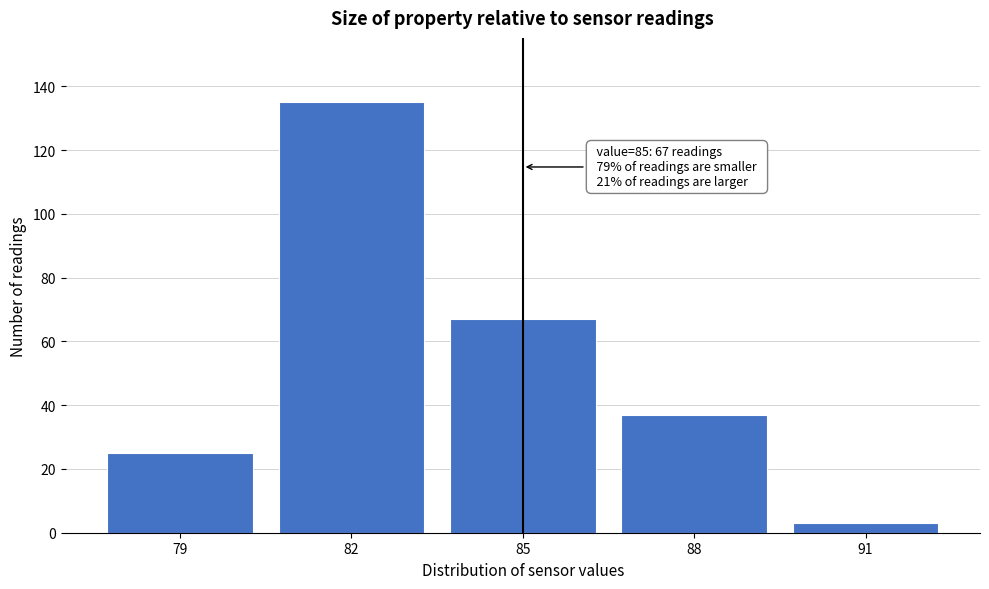

Which range on the x-axis has the tallest bar?

80.5 to 83.5